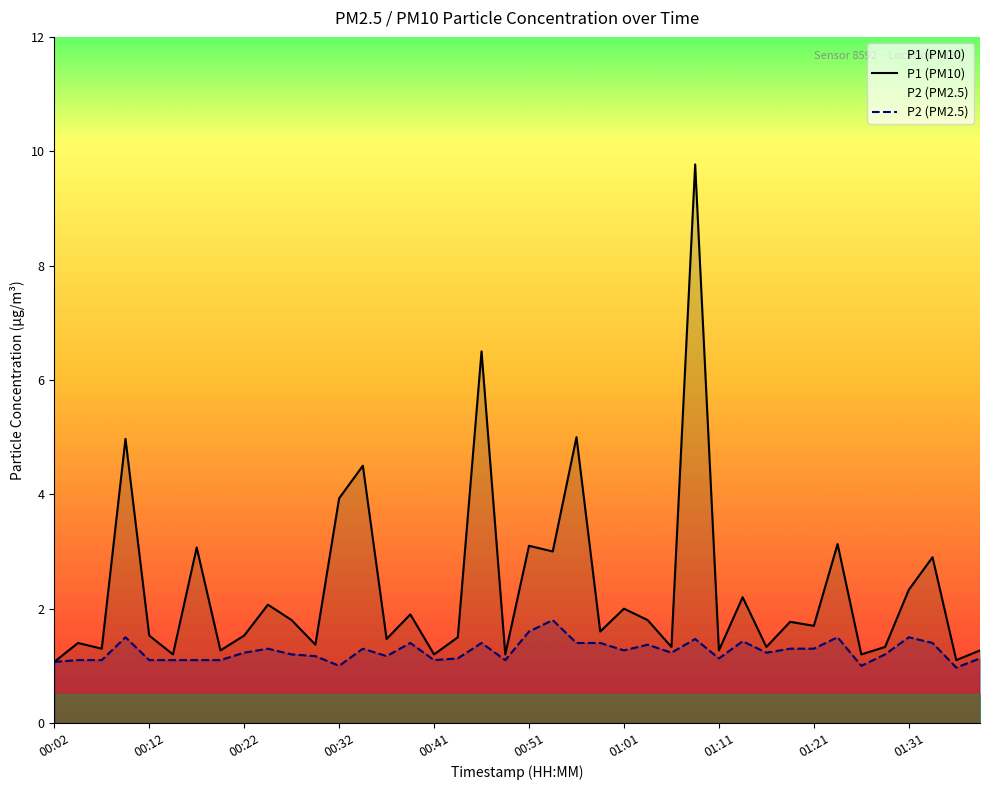

Does the chart display data point markers on the line(s)?

No